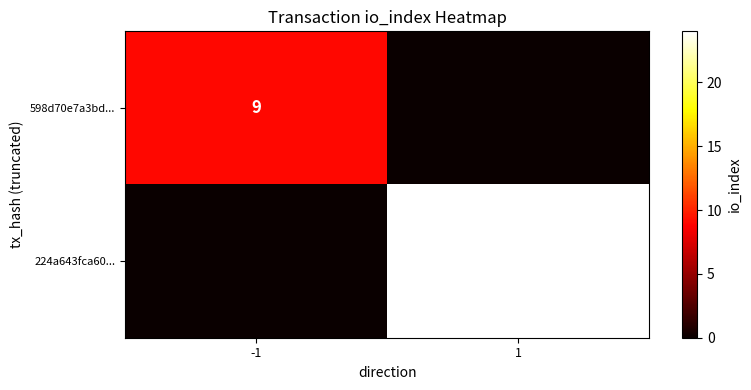

The 224a643fca60... series shows 24 at 1. True or false?

True